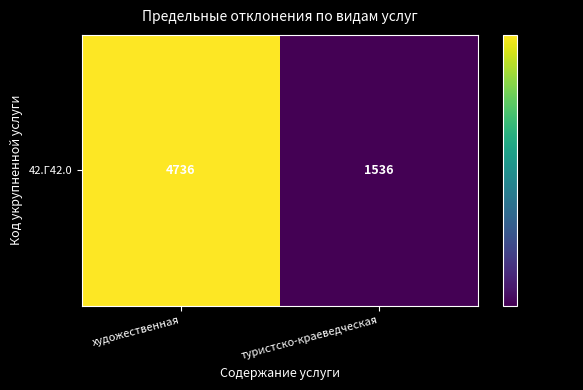

What is the difference between the values at художественная and туристско-краеведческая?

3200